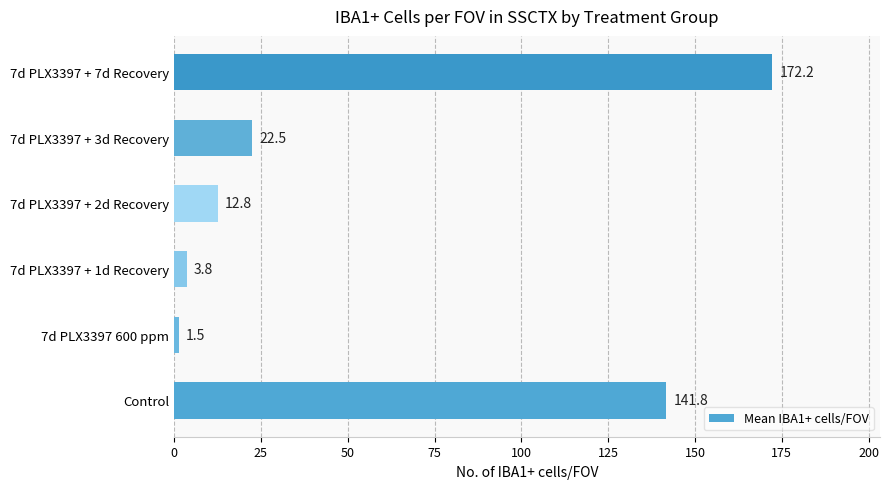

At which category does the chart reach its minimum across all series?

7d PLX3397 600 ppm